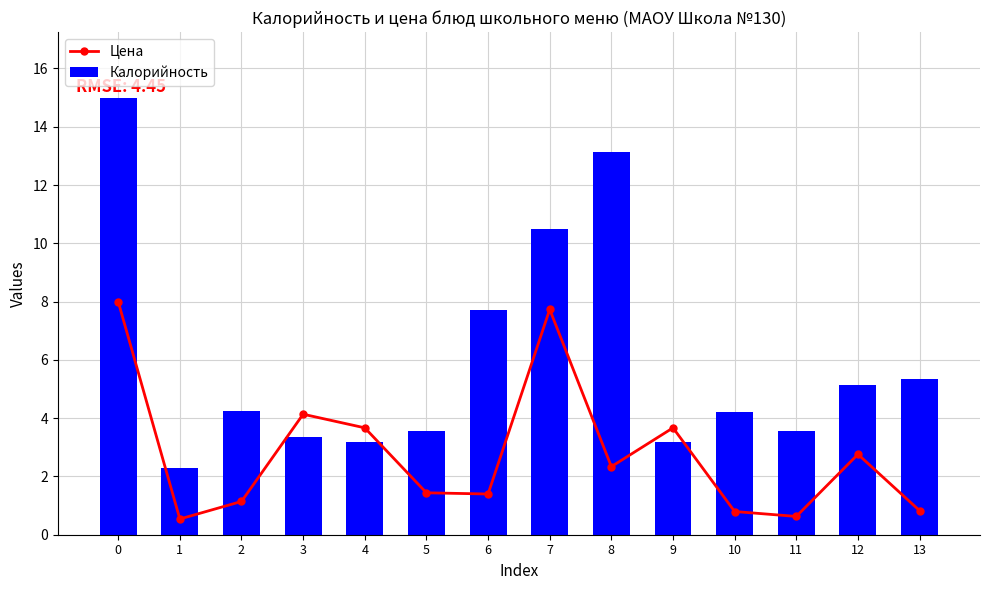

True or false: Калорийность has a value of 7.4 at 10.

False